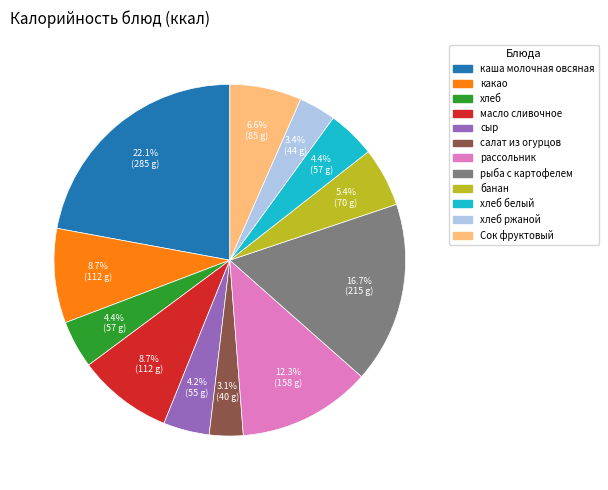

To the nearest percent, what portion does хлеб белый represent?

4%